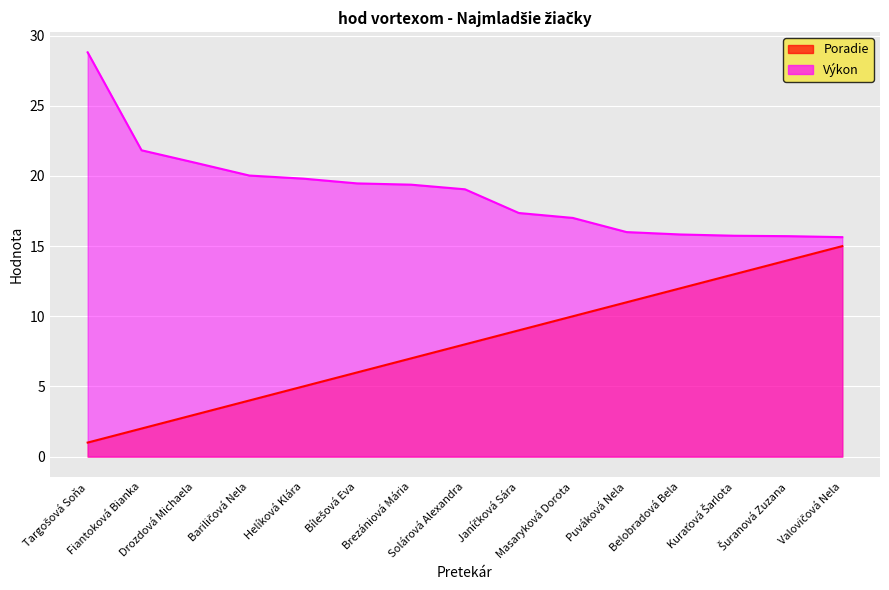

What is the average value of the Výkon series?

18.8